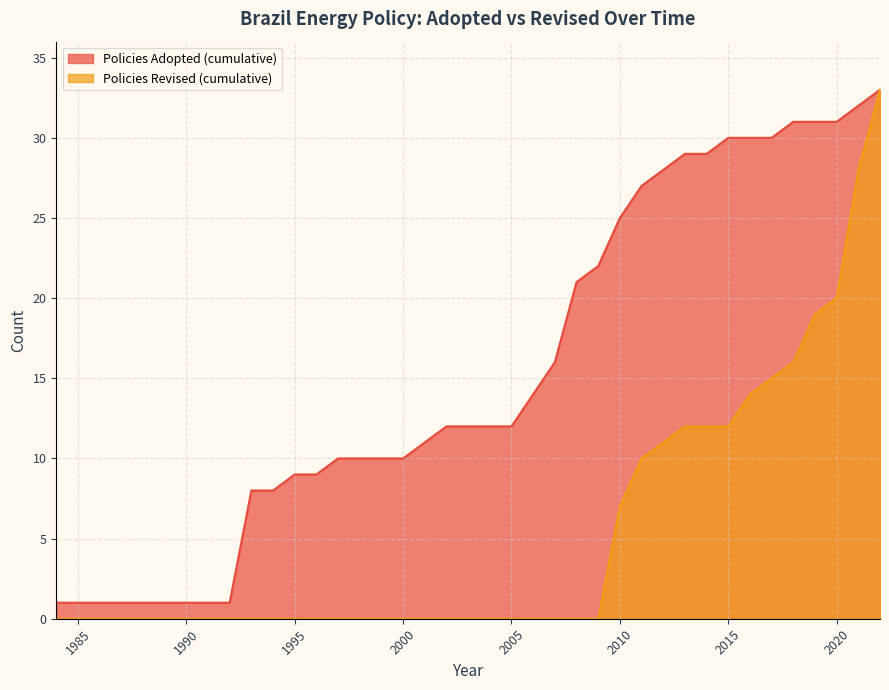

What is the maximum value for Policies Revised (cumulative)?

33